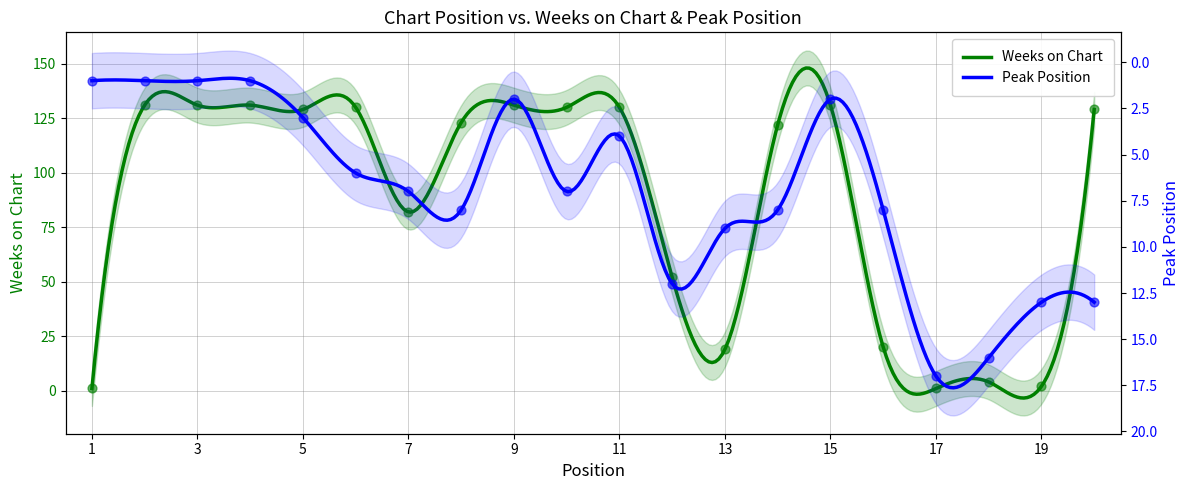

Is the value of Weeks on Chart at 1 greater than the value of Peak Position at 5?

No